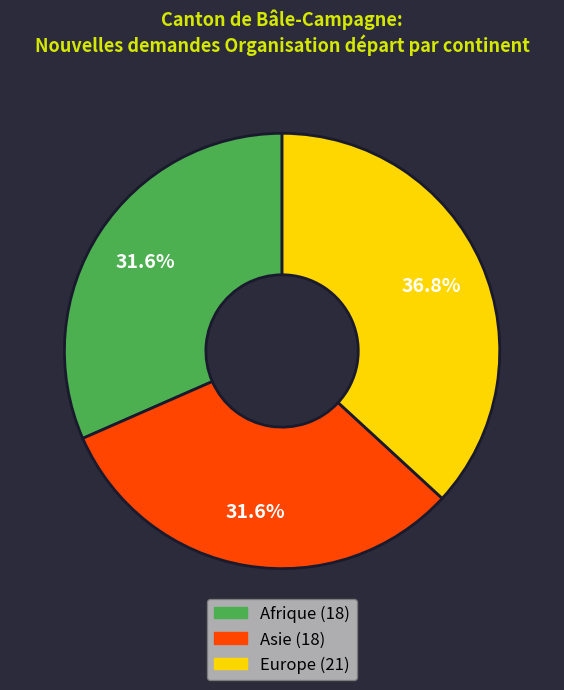

What percentage is NOT represented by Afrique?

68.4%